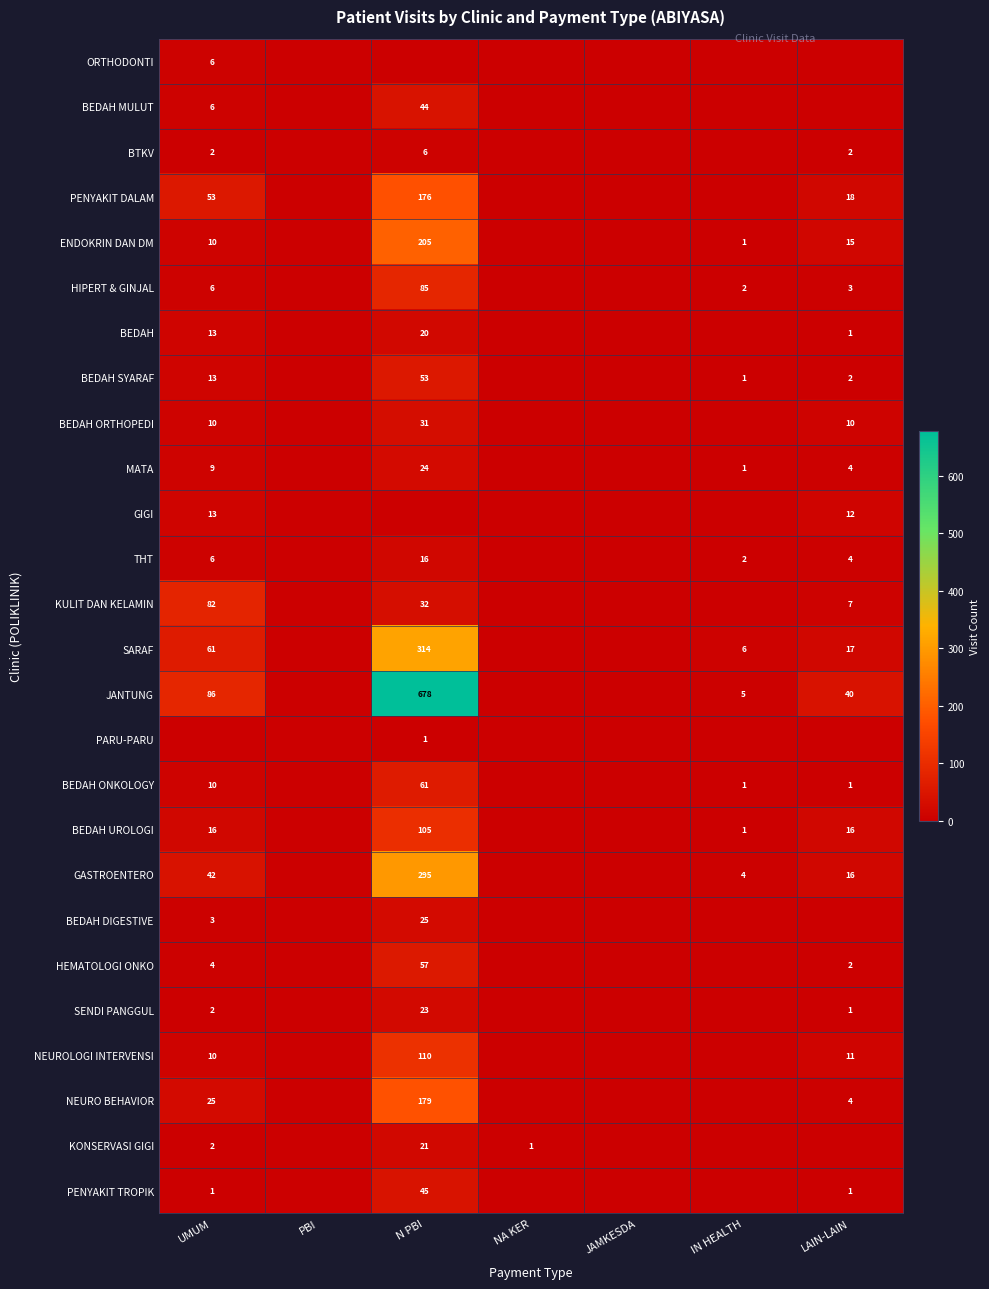

The THT series shows 6 at UMUM. True or false?

True